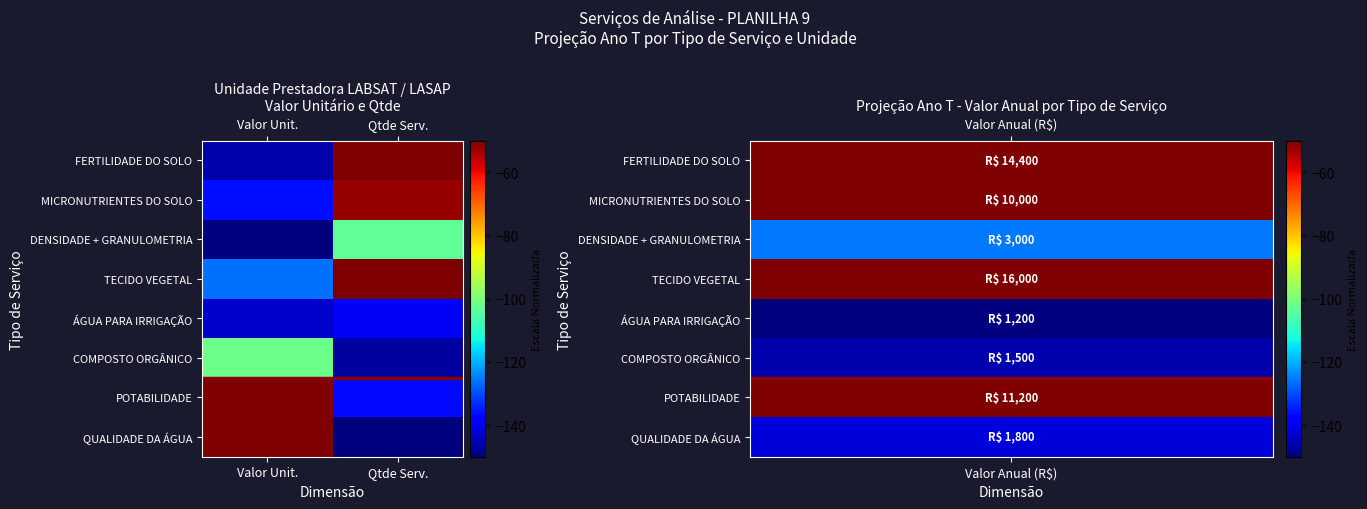

Reading left to right, what are all the values shown in this chart?

FERTILIDADE DO SOLO: Valor Unit.=-145.9	Qtde Serv.=50.0
MICRONUTRIENTES DO SOLO: Valor Unit.=-136.2	Qtde Serv.=-52.3
DENSIDADE + GRANULOMETRIA: Valor Unit.=-150.0	Qtde Serv.=-103.5
TECIDO VEGETAL: Valor Unit.=-126.6	Qtde Serv.=-26.7
ÁGUA PARA IRRIGAÇÃO: Valor Unit.=-143.1	Qtde Serv.=-139.3
COMPOSTO ORGÂNICO: Valor Unit.=-101.7	Qtde Serv.=-146.9
POTABILIDADE: Valor Unit.=50.0	Qtde Serv.=-136.7
QUALIDADE DA ÁGUA: Valor Unit.=-32.8	Qtde Serv.=-150.0